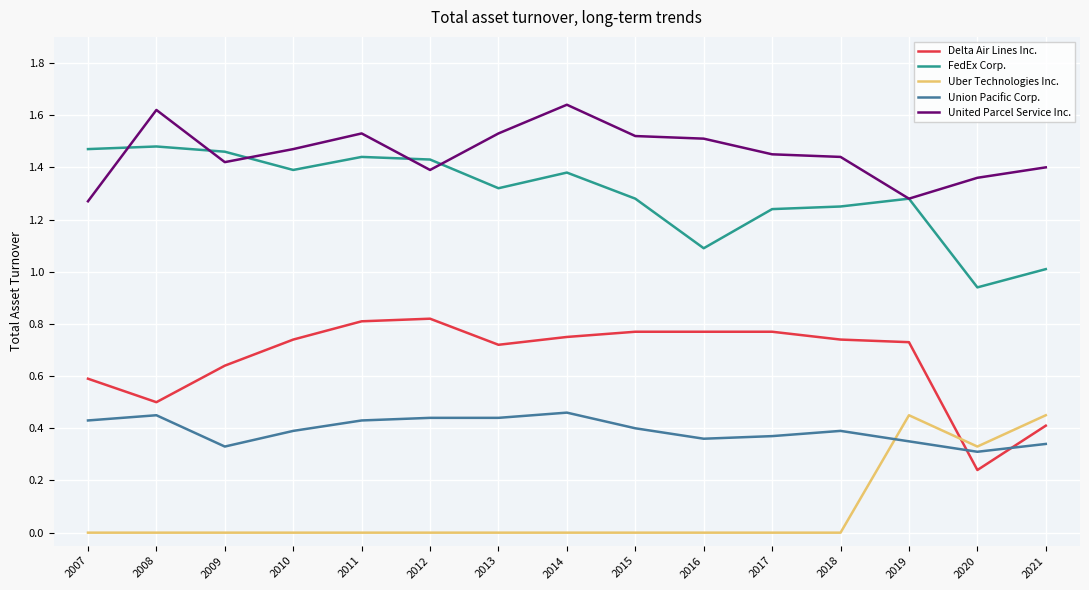

At which label does FedEx Corp. reach its minimum?

2020